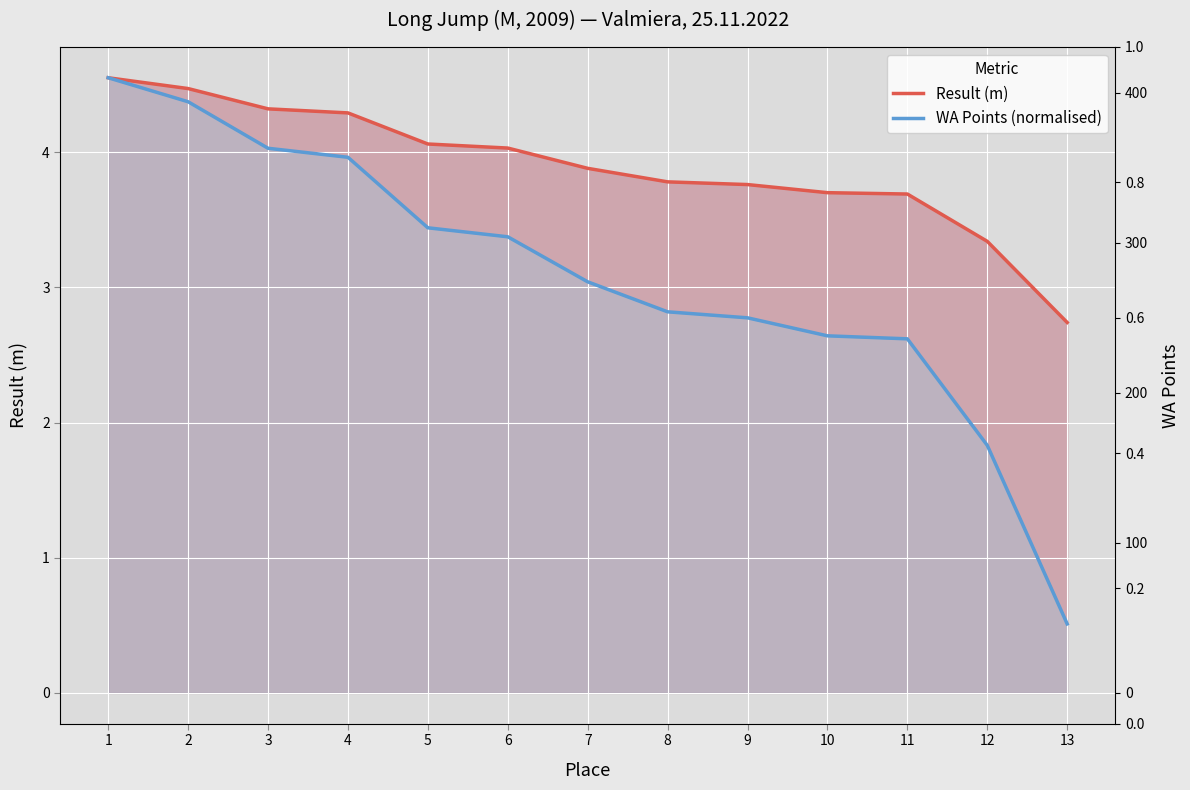

Which category has the lowest value in the WA Points (normalised) series?

13